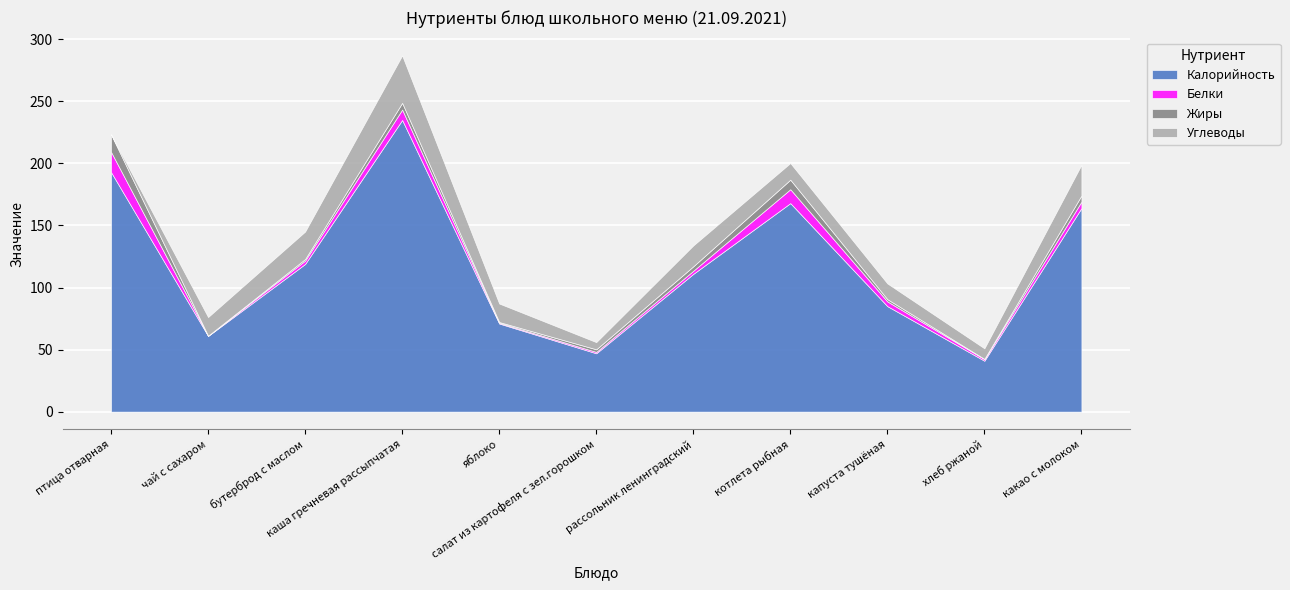

True or false: Углеводы has a value of 14.9 at яблоко.

True